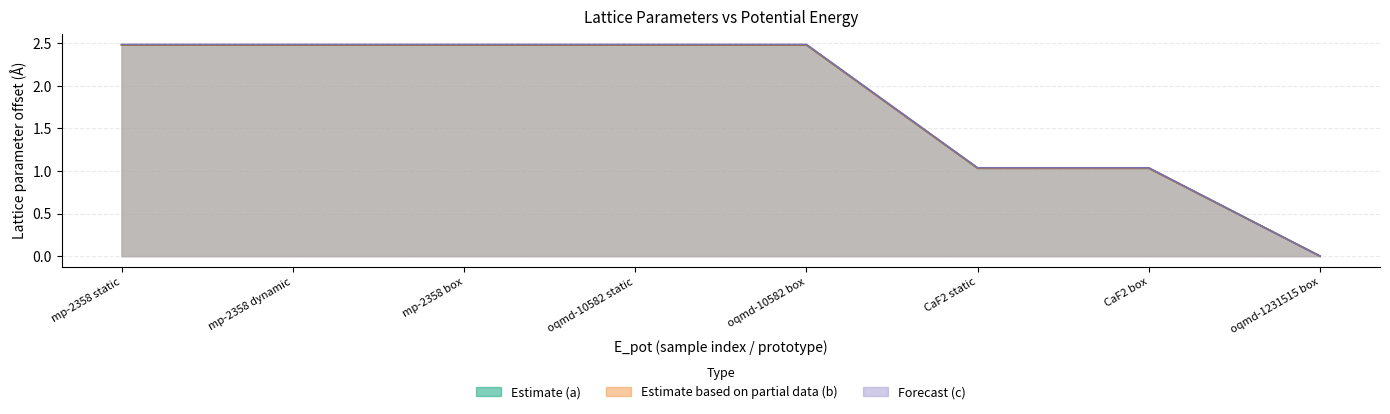

What is the value of the c point at the 5th from the left?

2.5